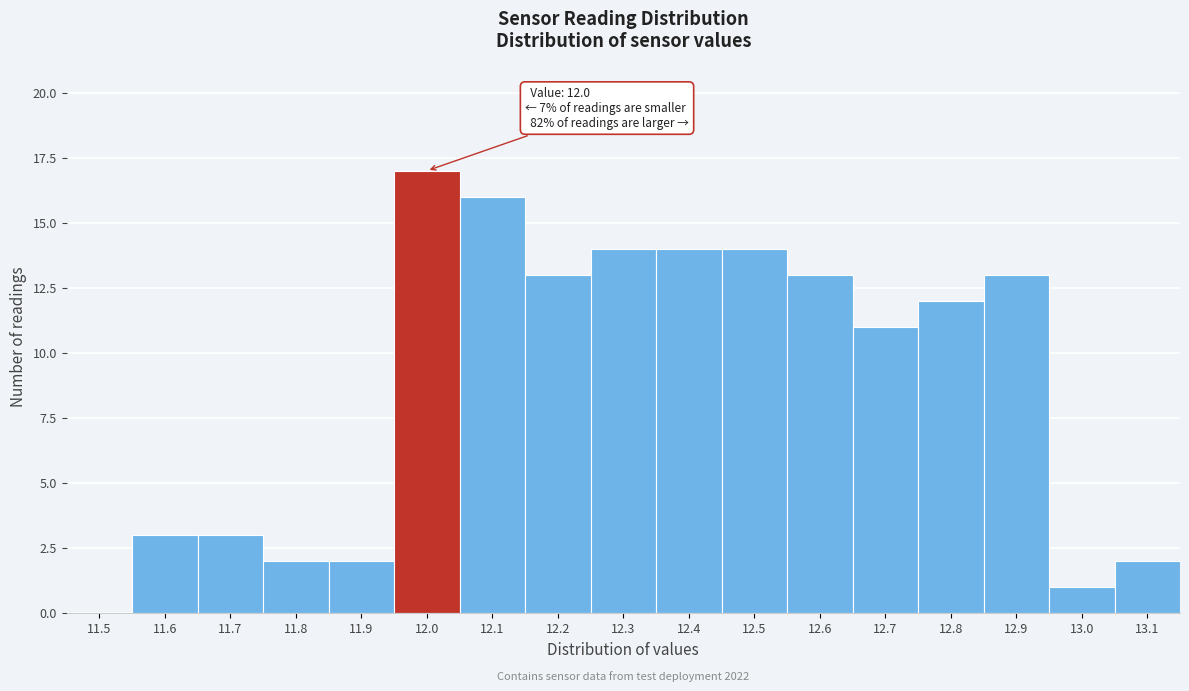

Reading left to right, transcribe all the data shown in this chart.

11.5=0	11.6=3	11.7=3	11.8=2	11.9=2	12.0=17	12.1=16	12.2=13	12.3=14	12.4=14	12.5=14	12.6=13	12.7=11	12.8=12	12.9=13	13.0=1	13.1=2